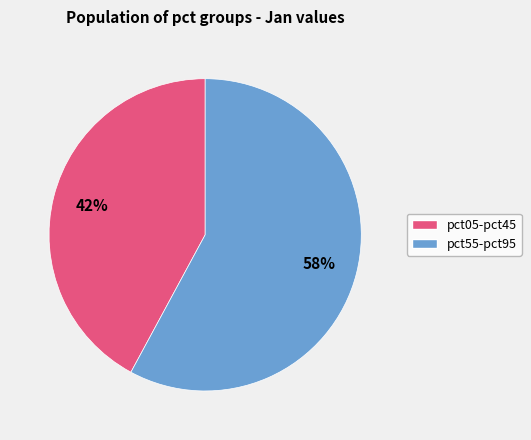

Is there any slice that represents more than half of the pie?

Yes